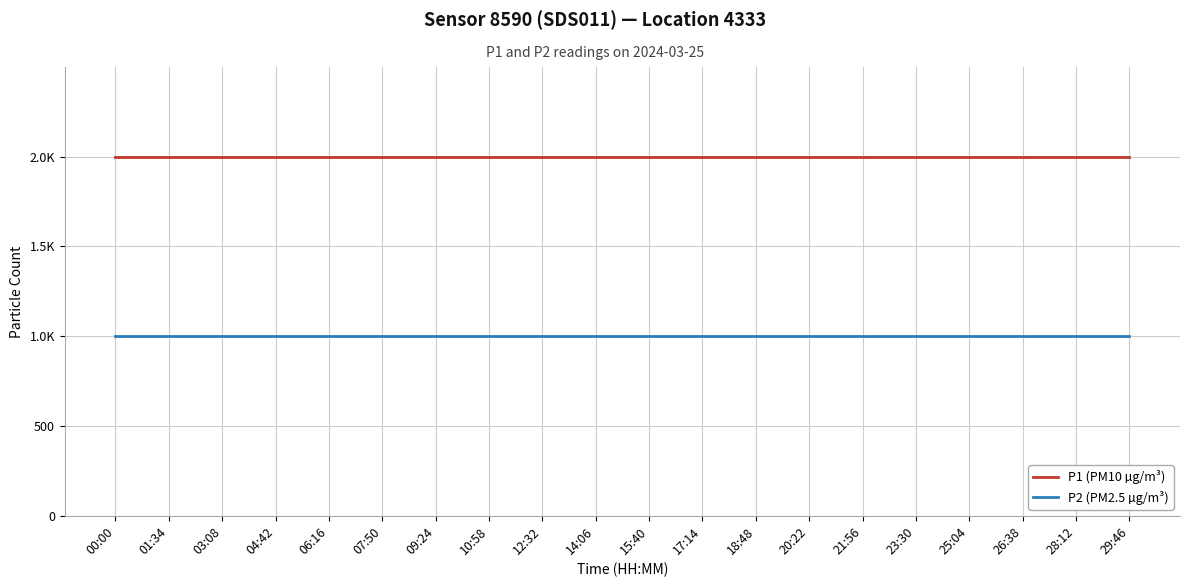

Which has a higher value, 26:38 or 25:04?

26:38